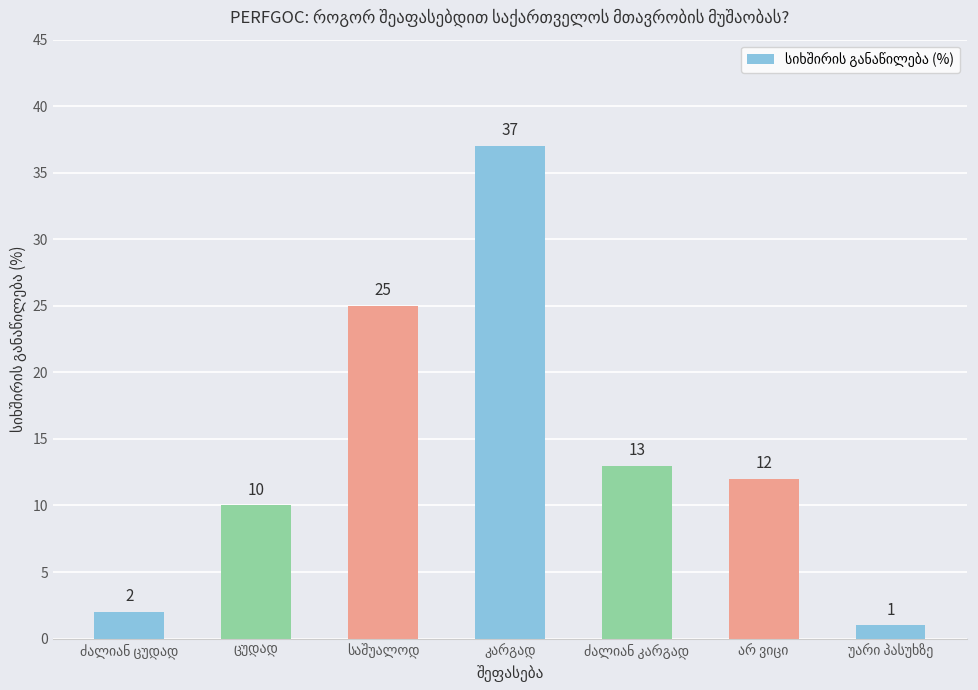

What is the difference between the maximum and minimum values?

36